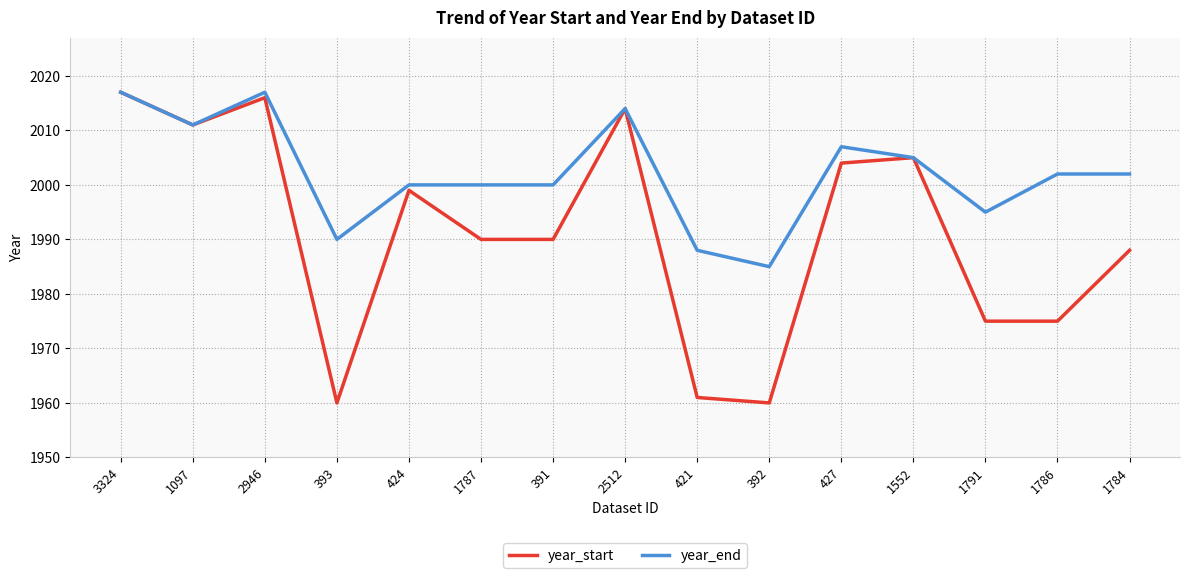

How many lines are shown in the chart?

2